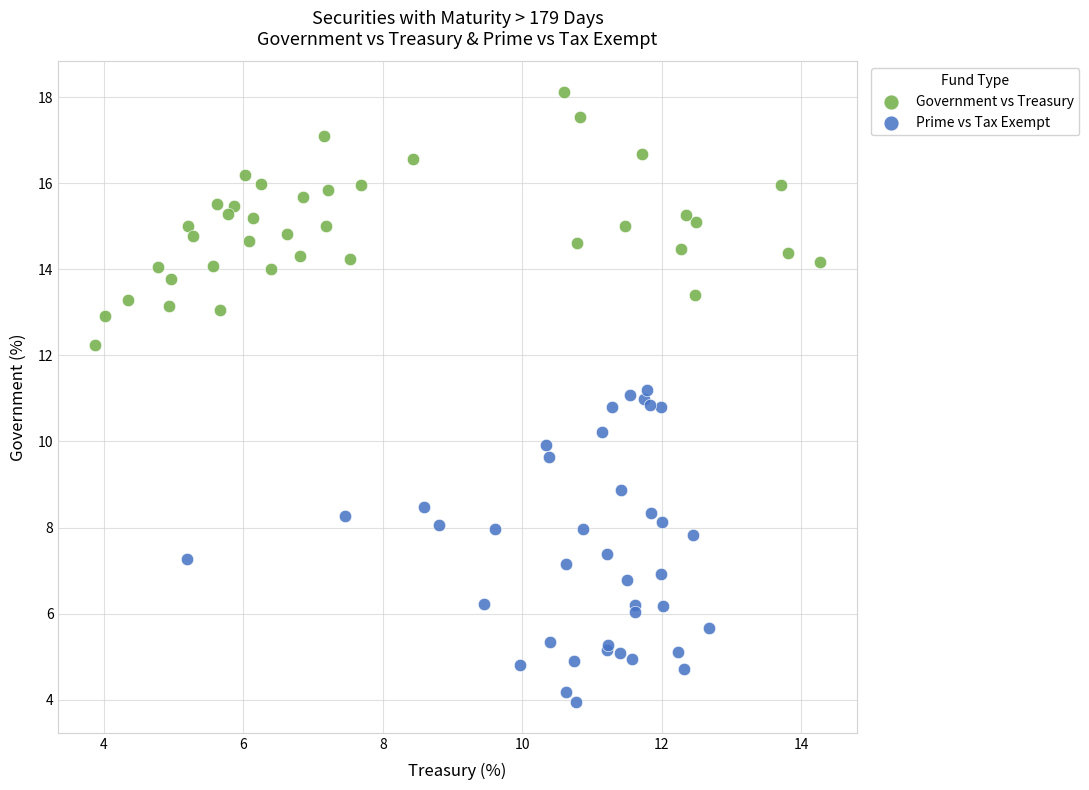

Which series has the largest Y range (max minus min)?

Prime vs Tax Exempt